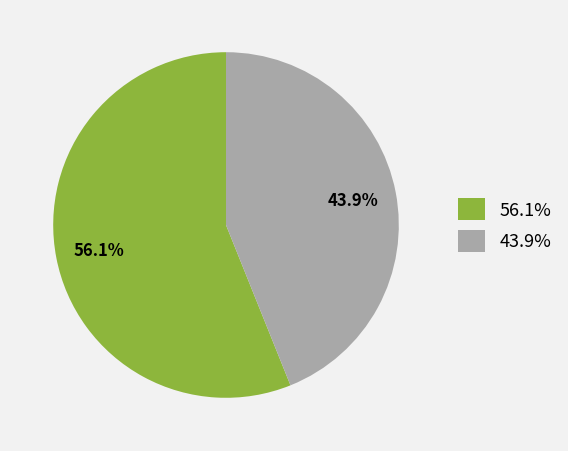

Which slice is the largest?

56.1%